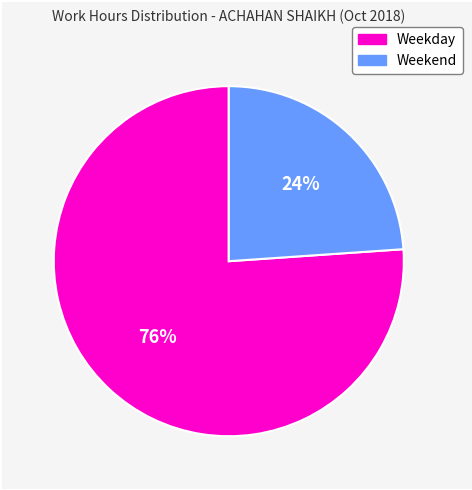

To the nearest percent, what is the average slice percentage?

50%